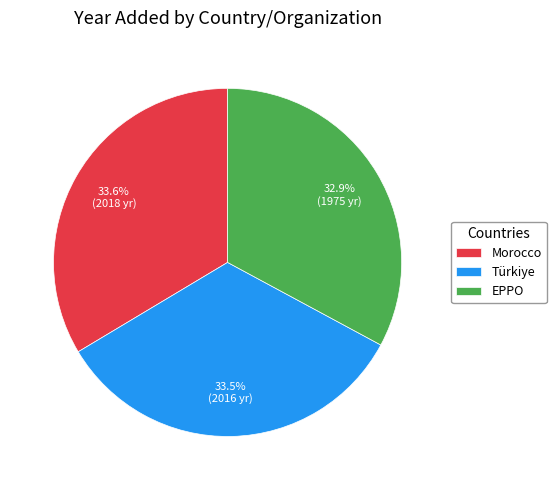

Does Türkiye represent more than half of the total?

No